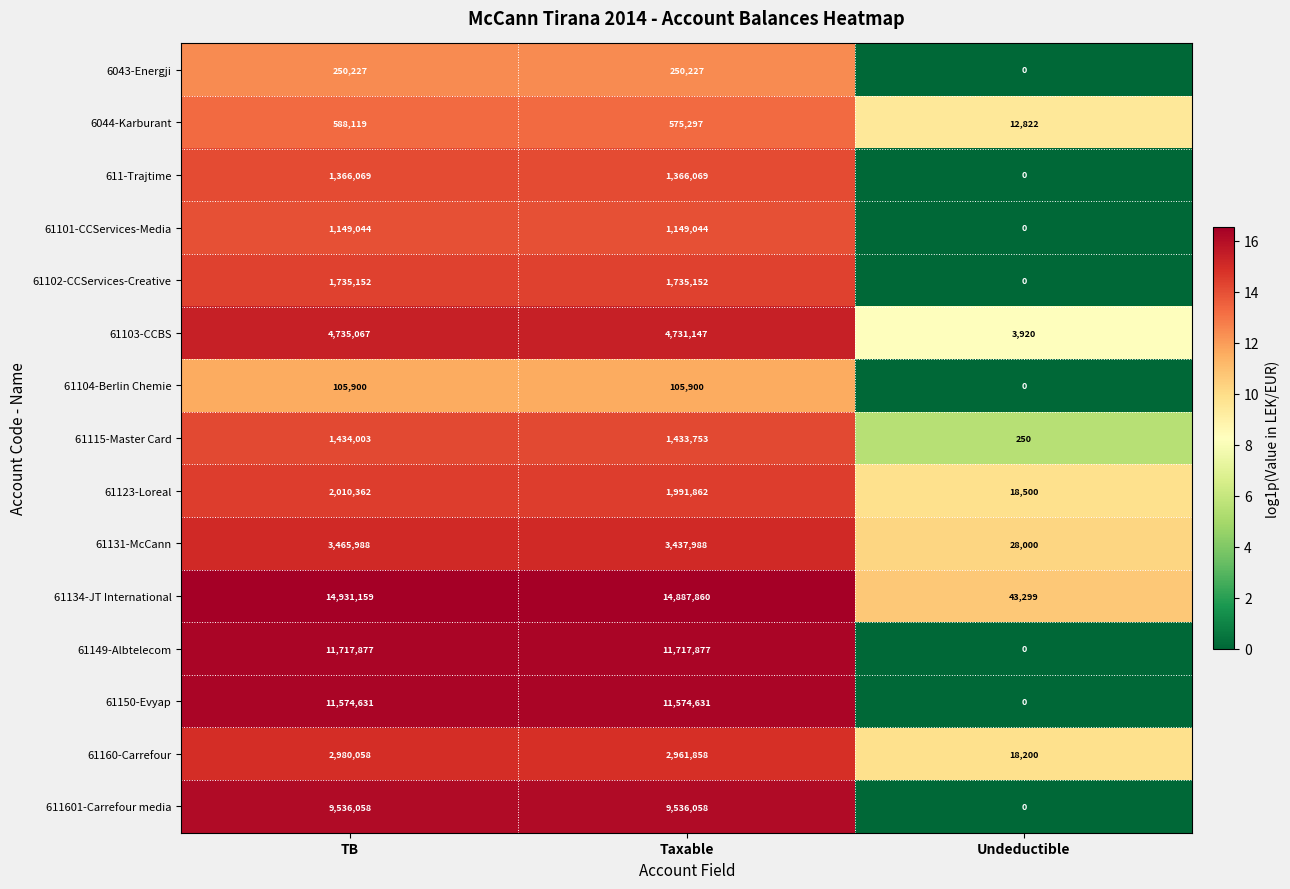

What is the difference between the maximum and minimum values in the 61101-CCServices-Media series?

1149044